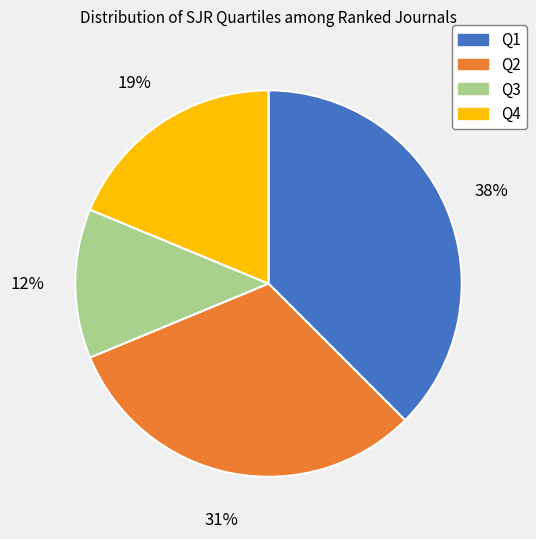

Is there a majority slice in this chart?

No